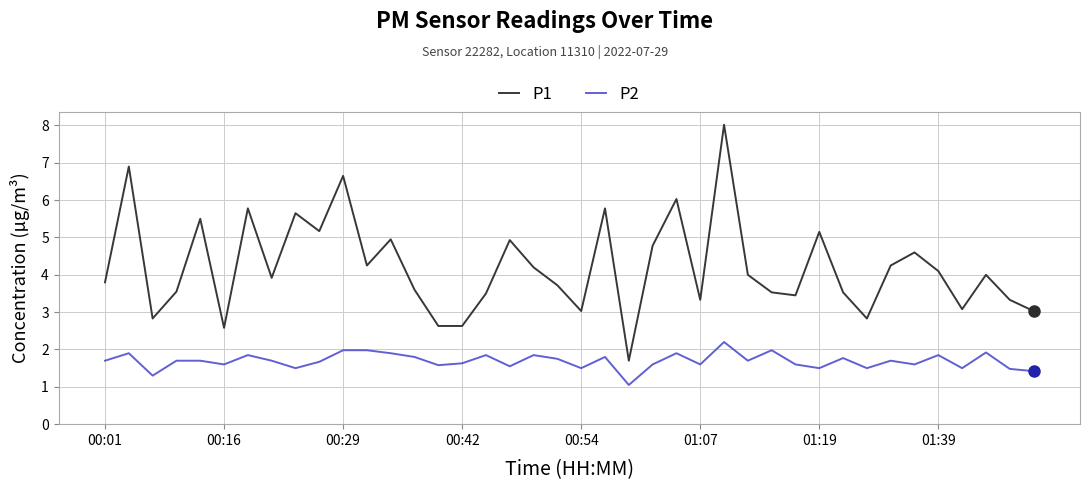

How many lines are shown in the chart?

2